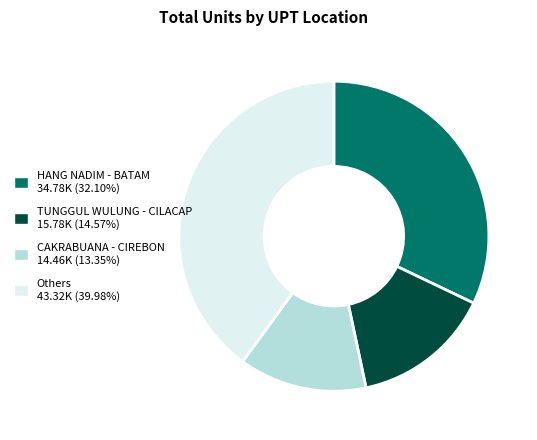

Is there a majority slice in this chart?

No